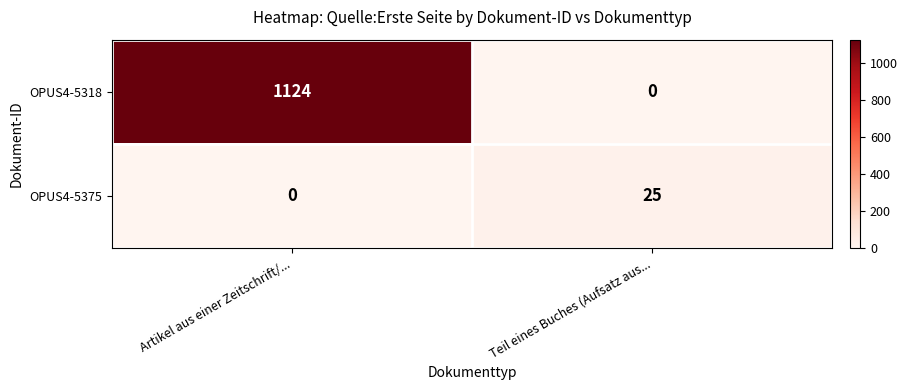

Reading left to right, what are all the values shown in this chart?

OPUS4-5318: Artikel aus einer Zeitschrift/...=1124	Teil eines Buches (Aufsatz aus...=0
OPUS4-5375: Artikel aus einer Zeitschrift/...=0	Teil eines Buches (Aufsatz aus...=25